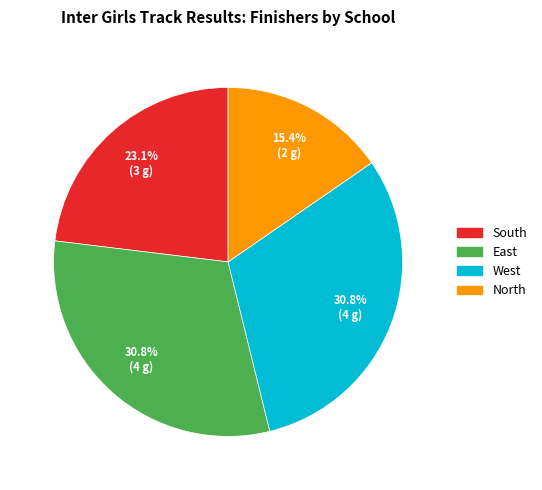

How many segments does this pie chart have?

4